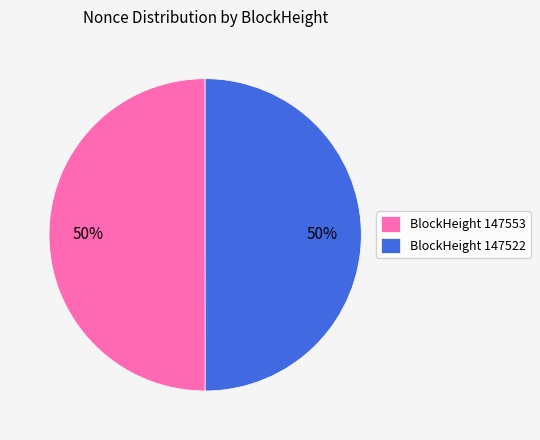

To the nearest percent, what is the average slice percentage?

50%